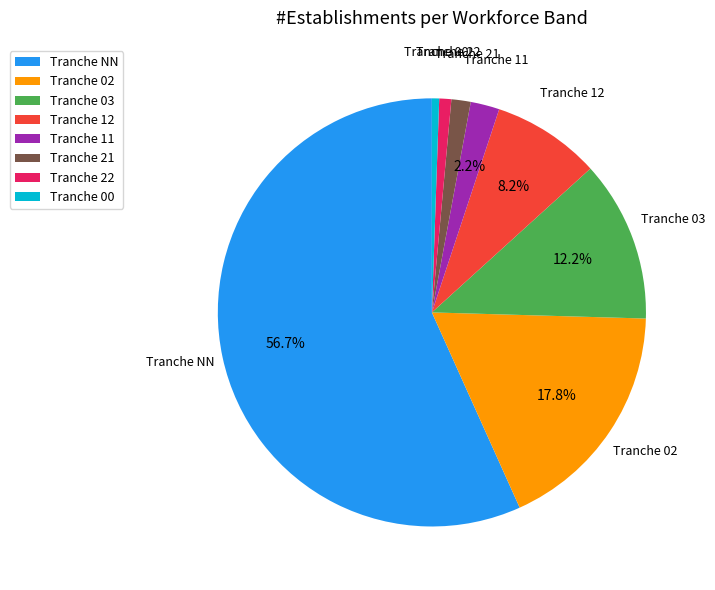

How many segments does this pie chart have?

8